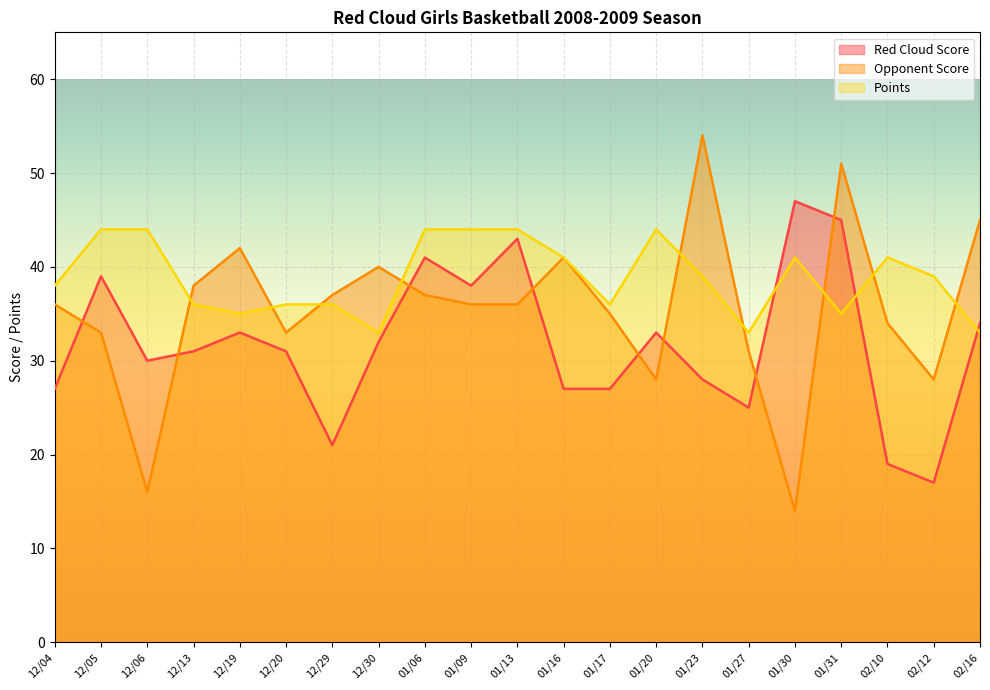

What are all the series names shown in the legend?

Red Cloud Score, Opponent Score, Points